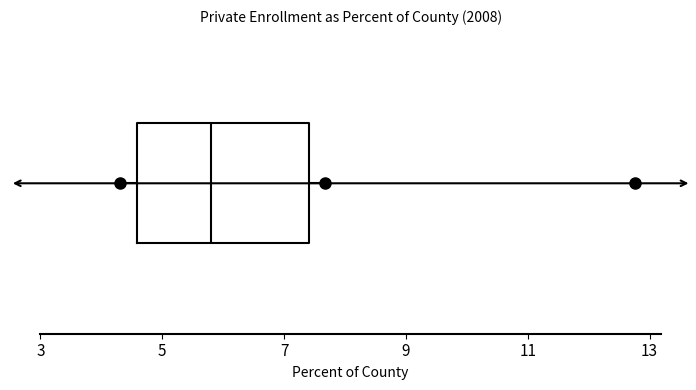

Where does the right whisker of the box end on the x-axis? The values are not printed on the chart, so give them approximately, as read against the axis.

7.6